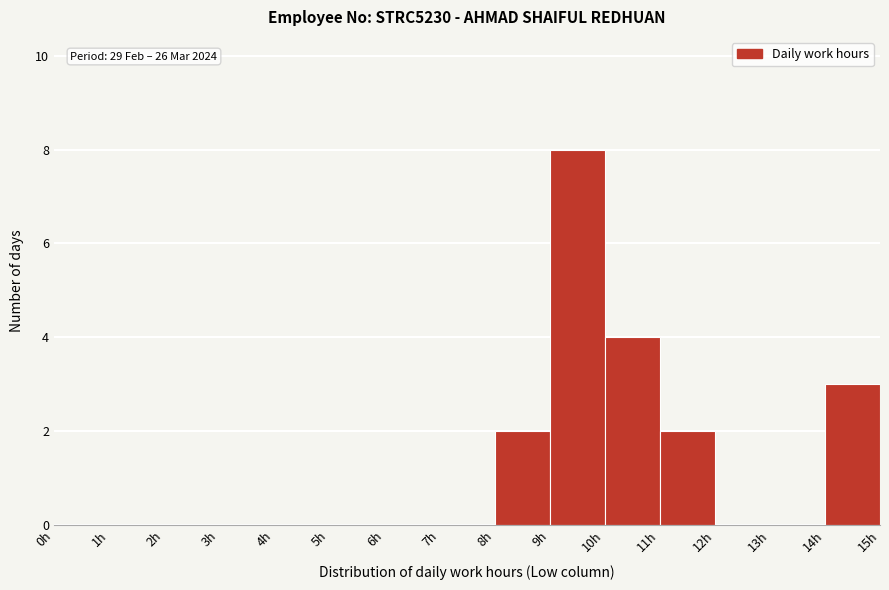

Over which range of the x-axis is the bar tallest?

9 to 10